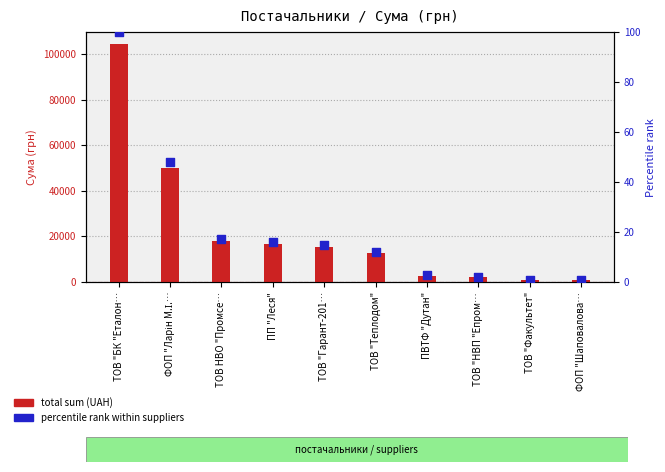

Which series reaches the minimum Y coordinate?

percentile rank within suppliers